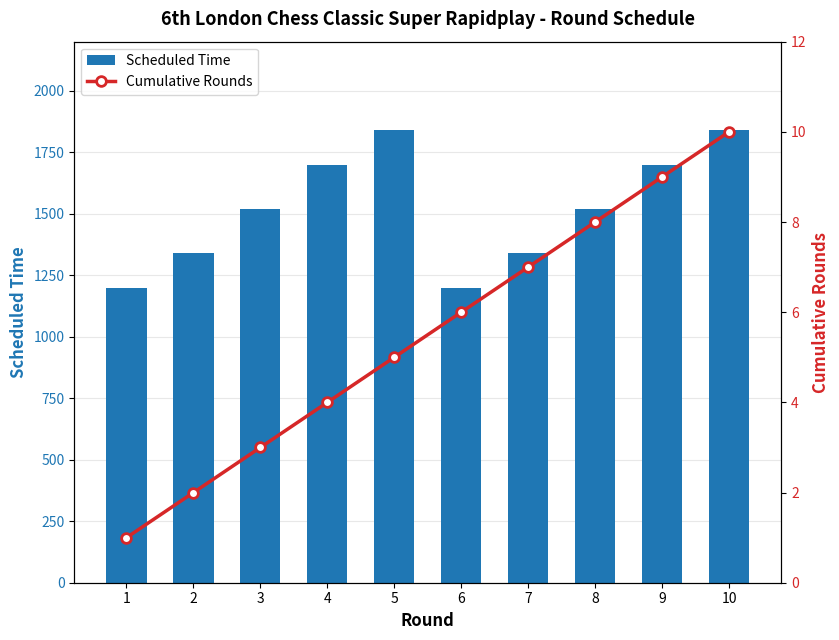

At which category is the sum across all series the highest?

10